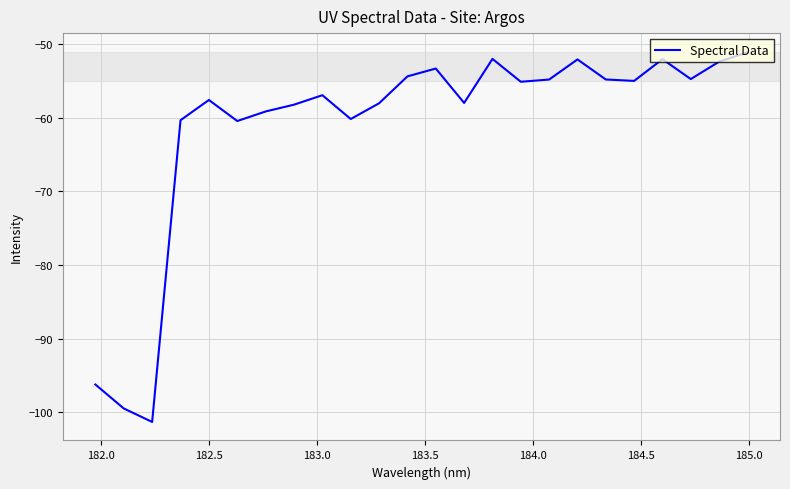

What is the smallest value displayed?

-101.3